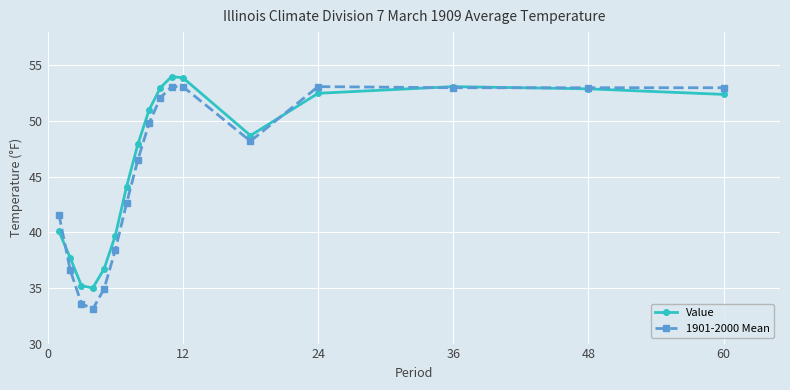

True or false: Value has more than 0 interior local peaks.

True